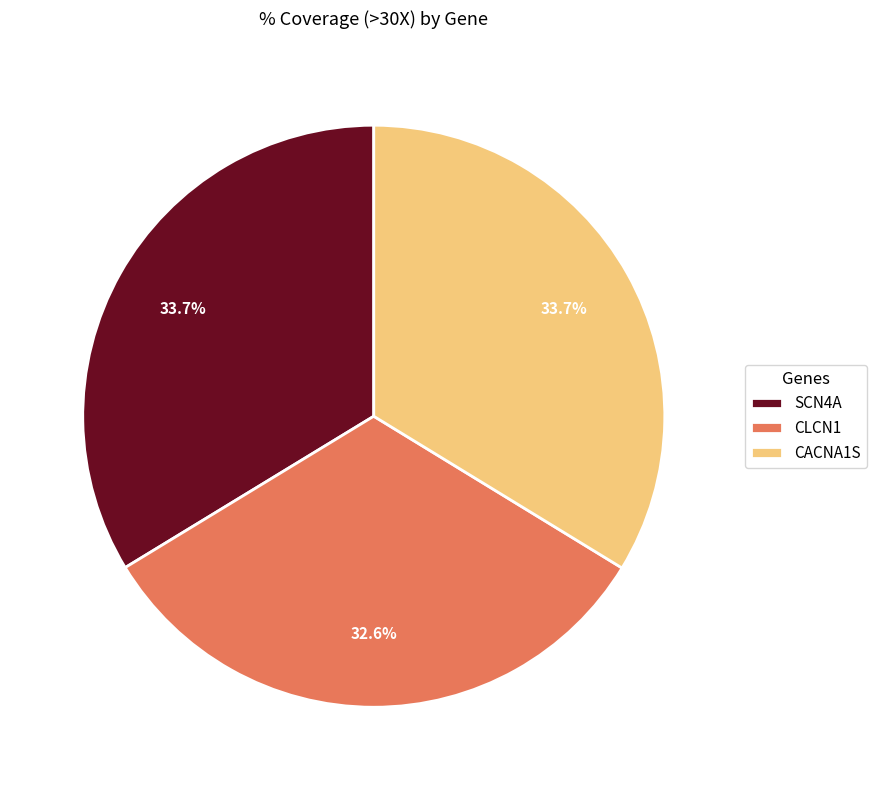

What percentage is the SCN4A slice, to the nearest percent?

34%